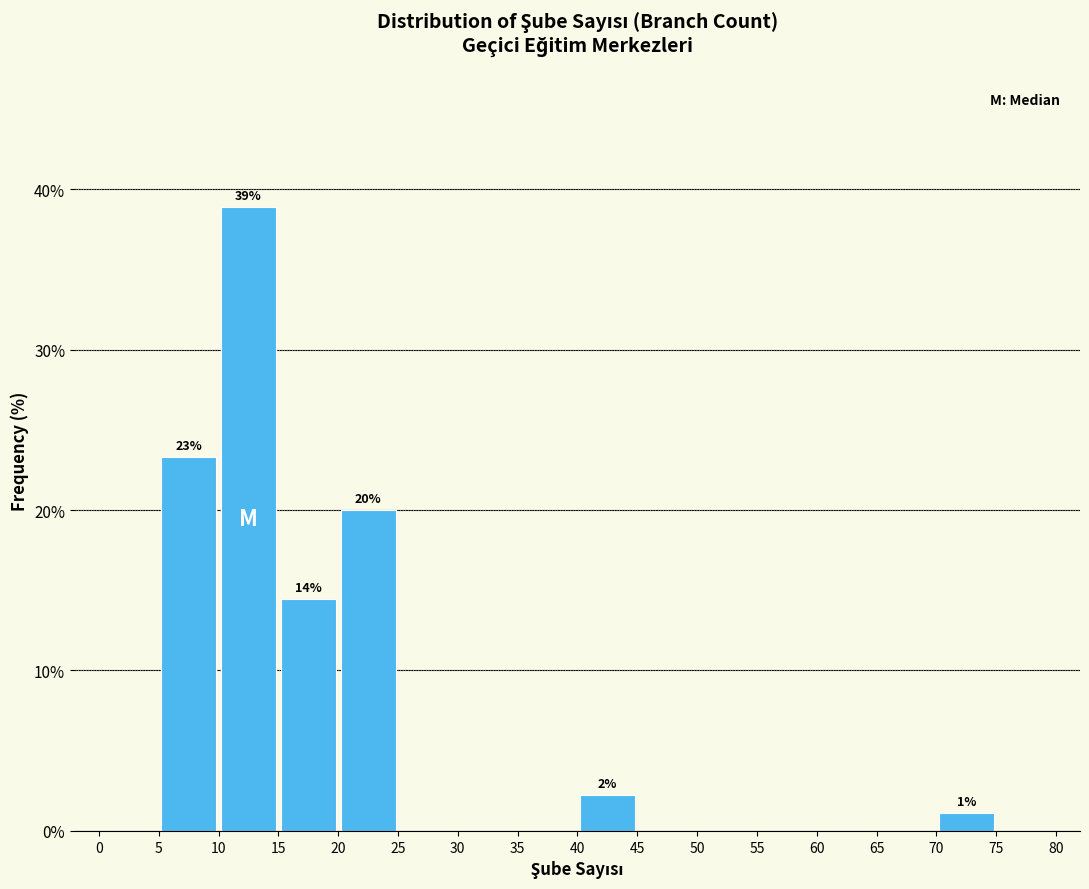

Which range on the x-axis has the tallest bar?

10 to 15